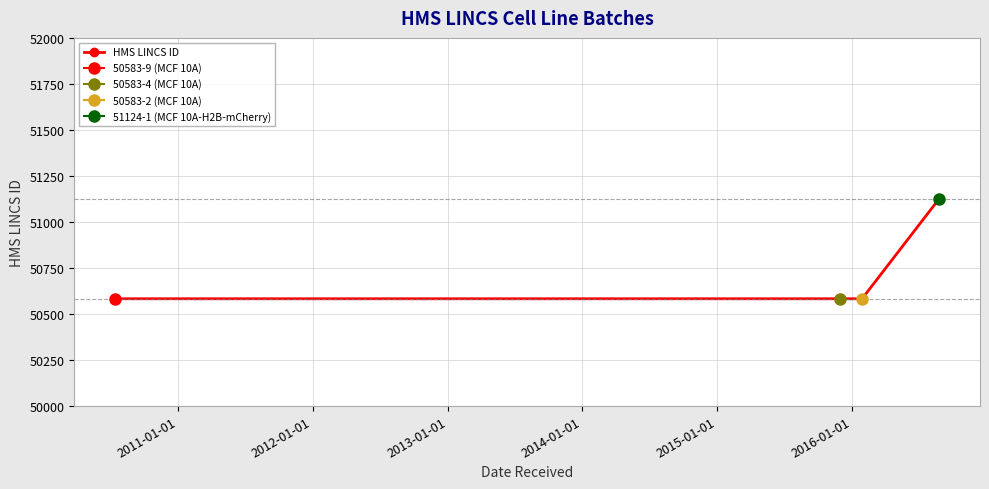

The chart shows a value of 50583 at 2011-01-01. True or false?

True